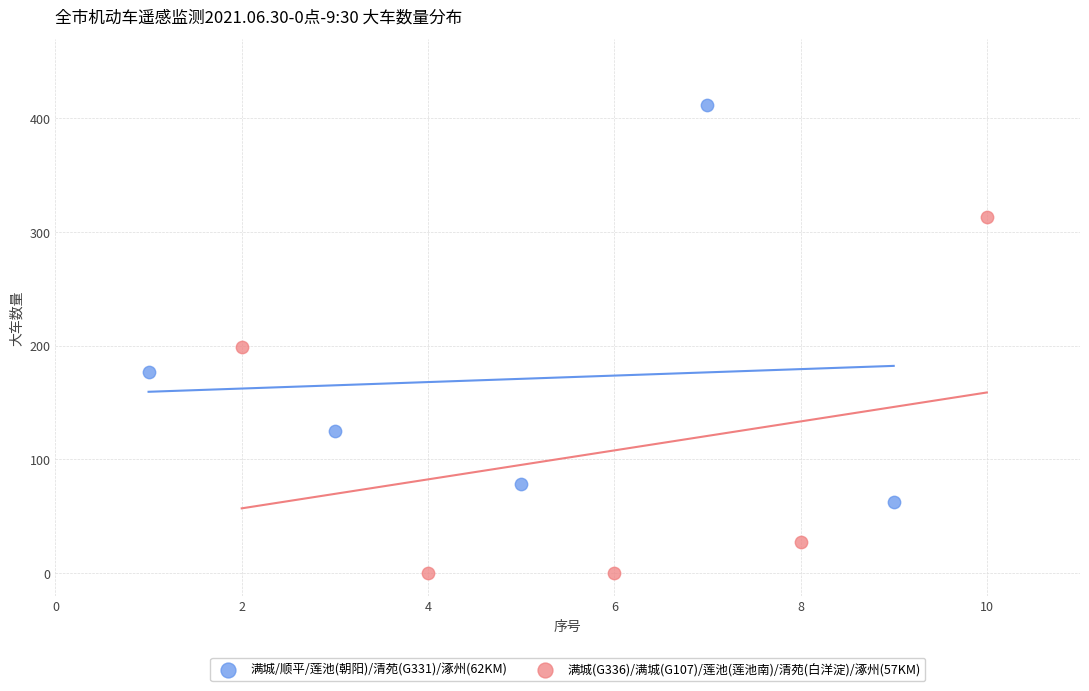

Which series has the widest spread of Y values?

满城/顺平/莲池(朝阳)/清苑(G331)/涿州(62KM)